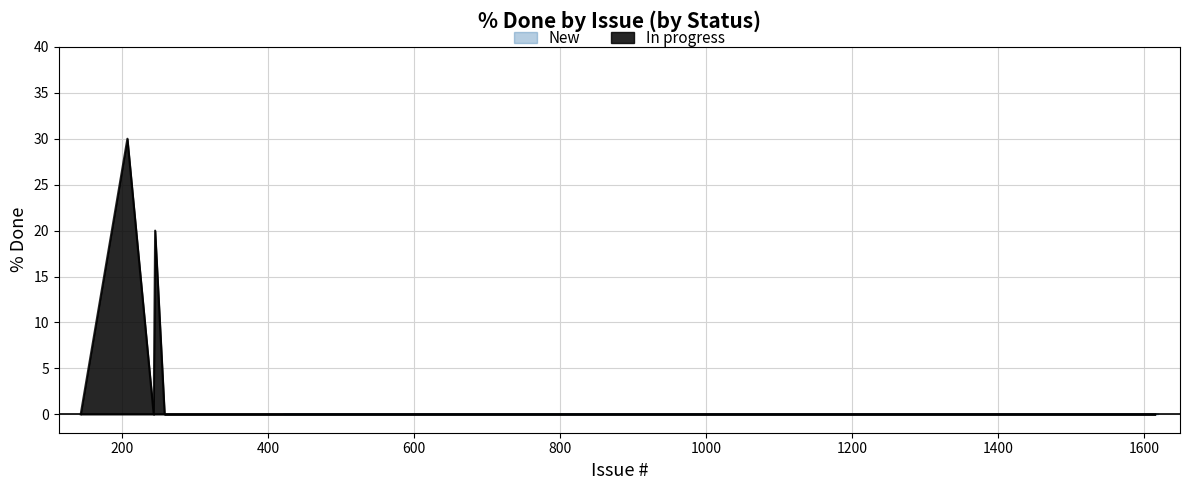

What is the highest value of the In progress series?

30